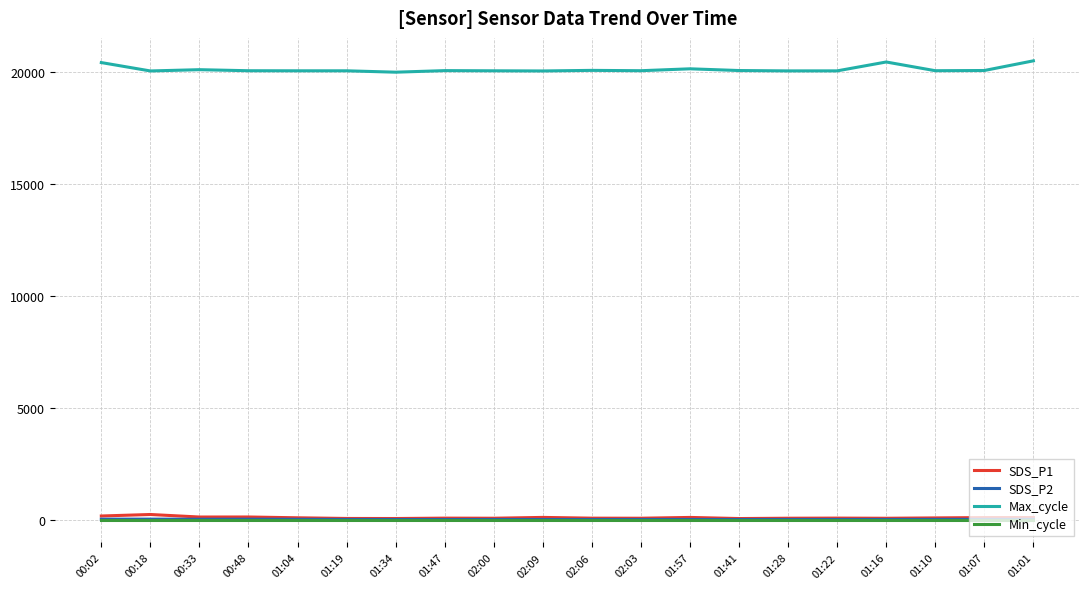

Is it true that Max_cycle equals 30613.8 at 01:16?

False